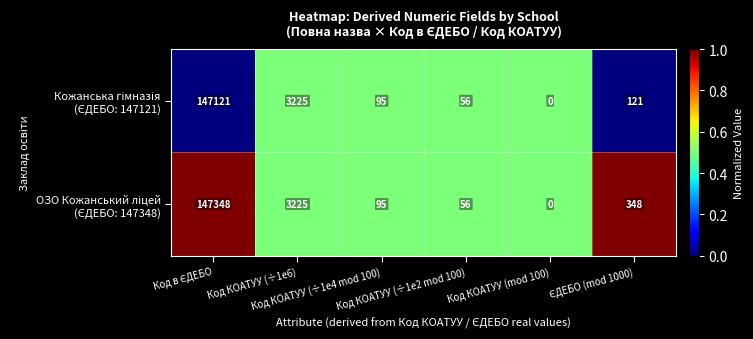

What is the greatest value displayed?

147348